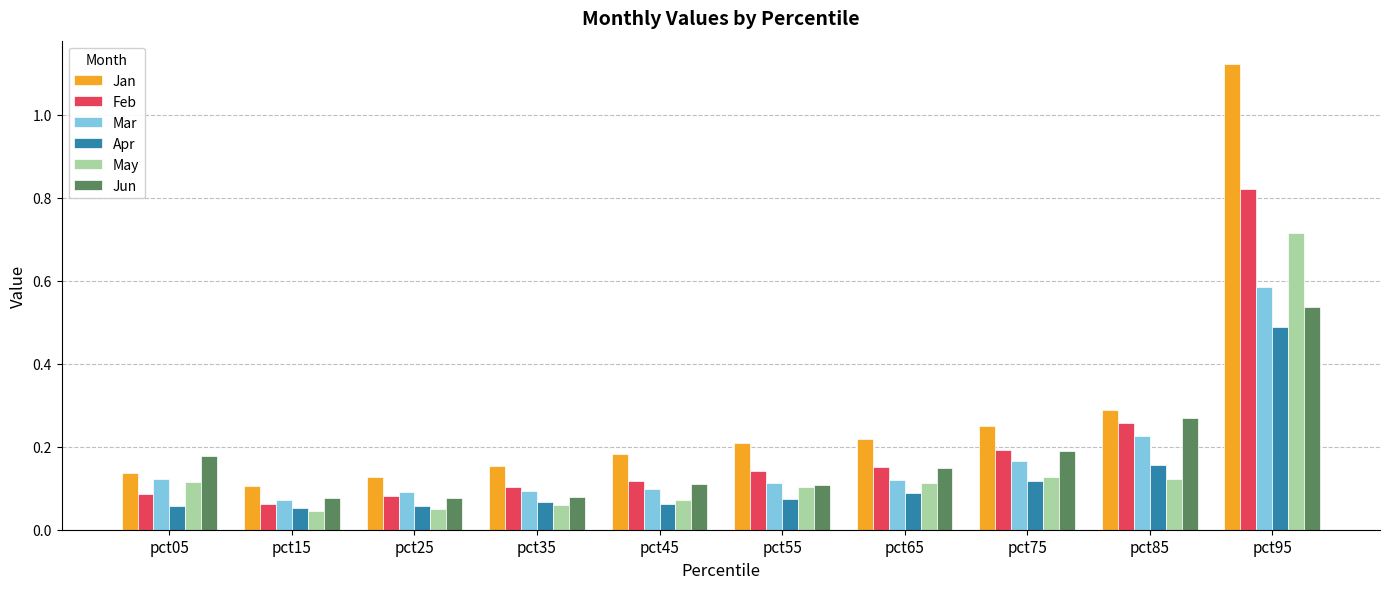

Which series changed the most between pct05 and pct25?

Jun